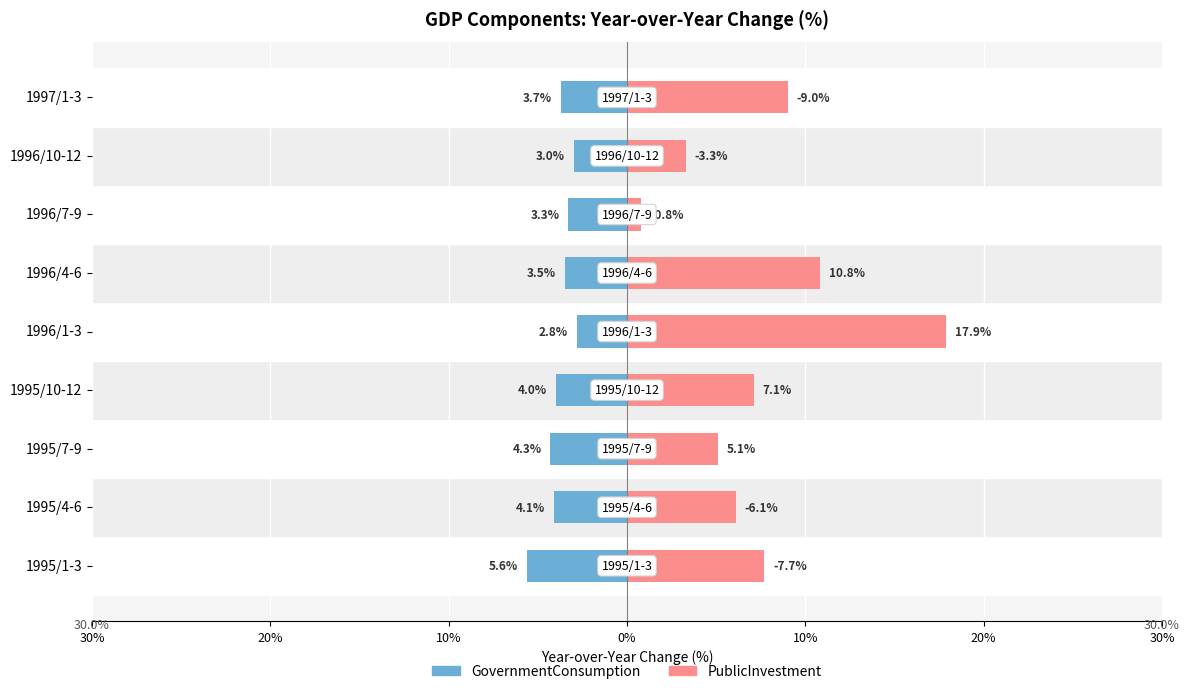

The GovernmentConsumption series shows -3.0 at 1996/10-12. True or false?

True